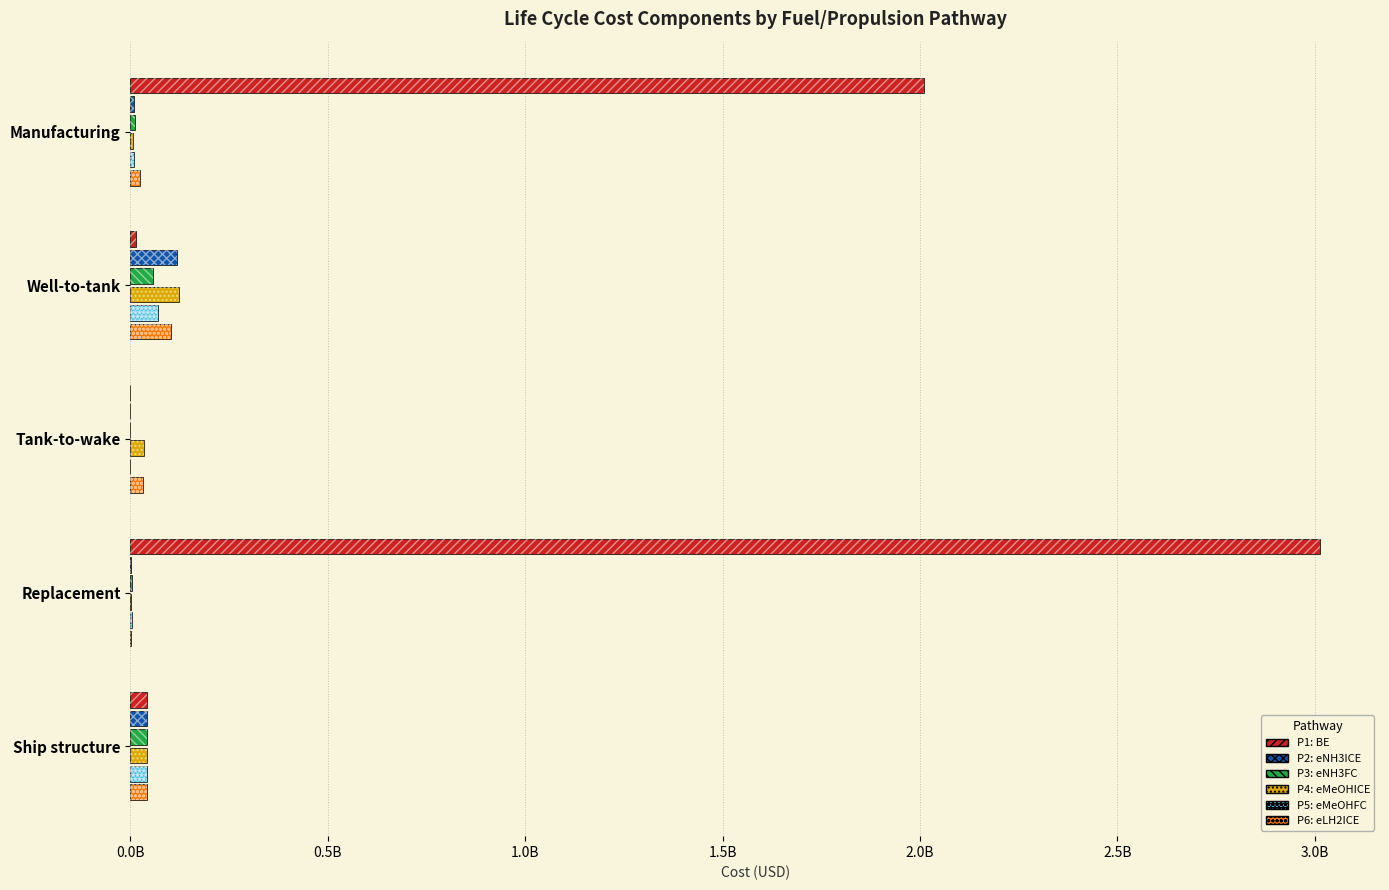

What is the difference between the maximum and second lowest values in the P4: eMeOHICE series?

118472871.2